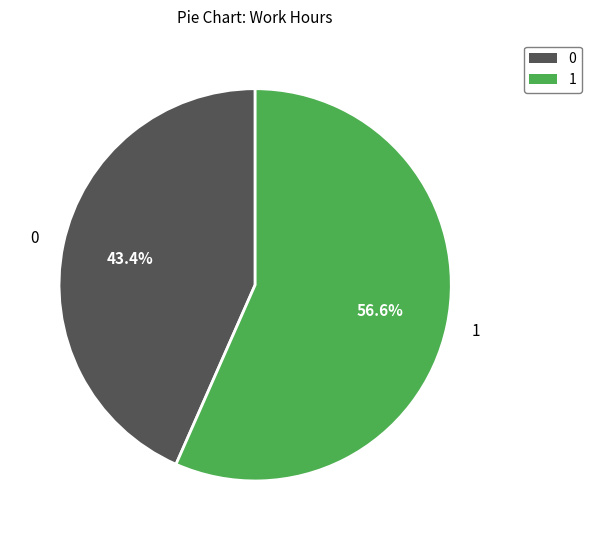

Does any single category account for the majority?

Yes